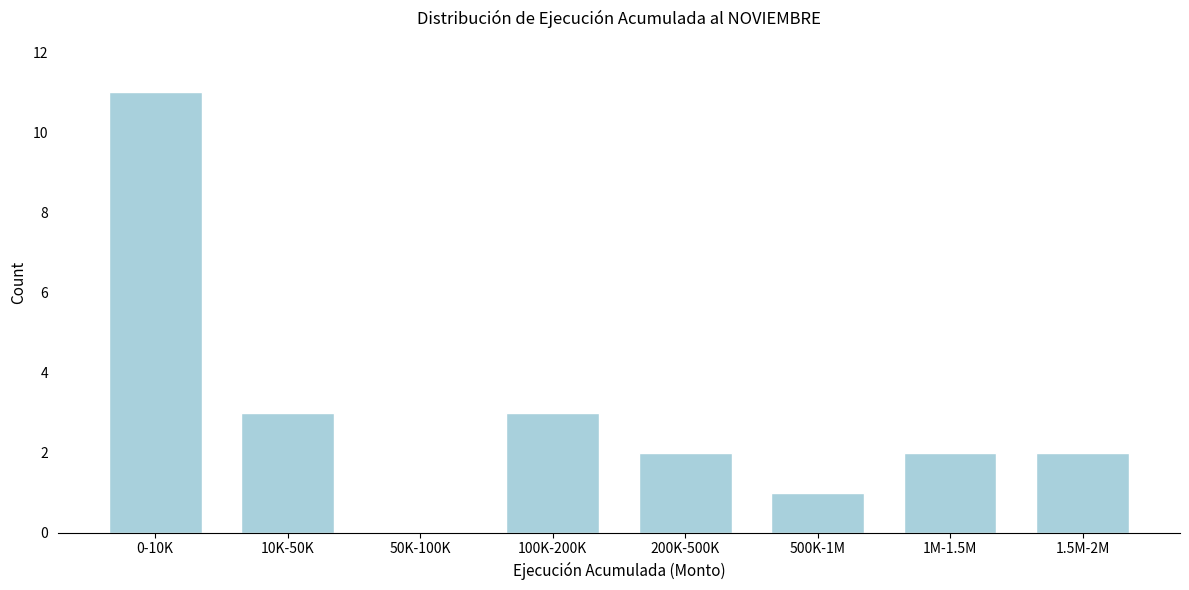

What is the sum of all values?

24